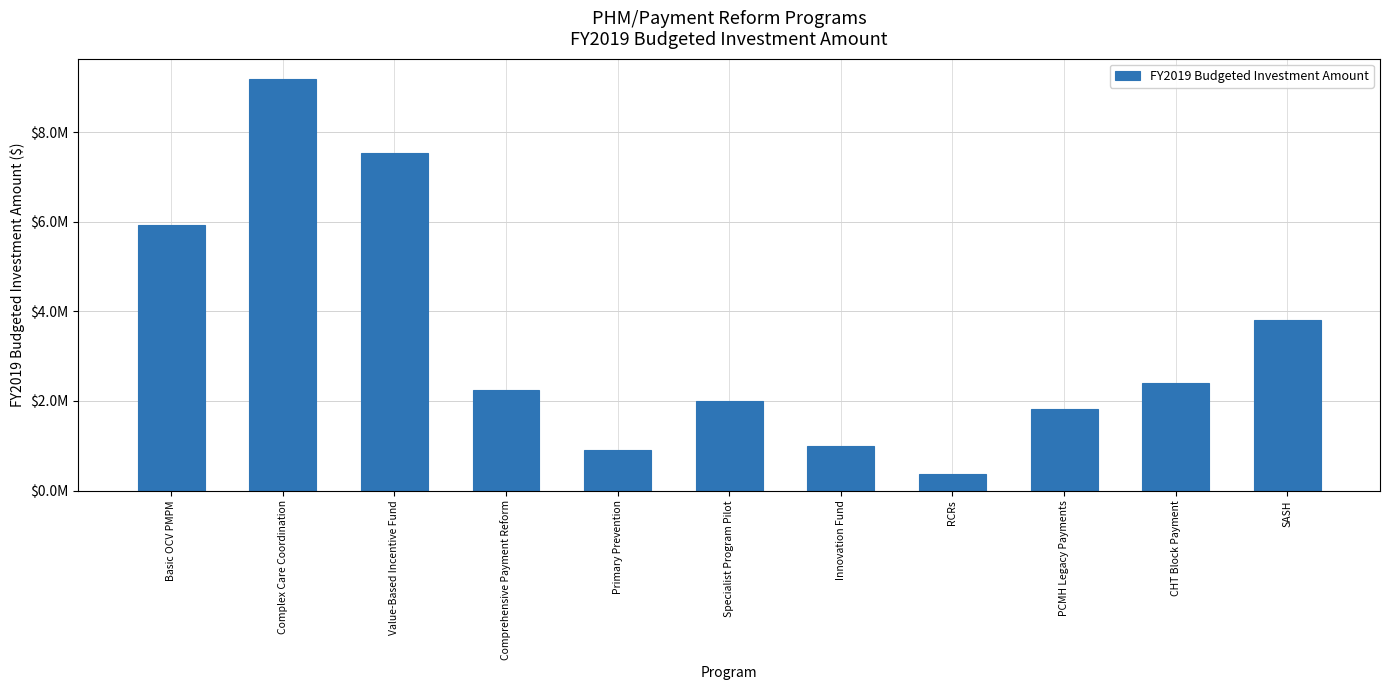

The chart shows a value of 1000000.0 at Innovation Fund. True or false?

True